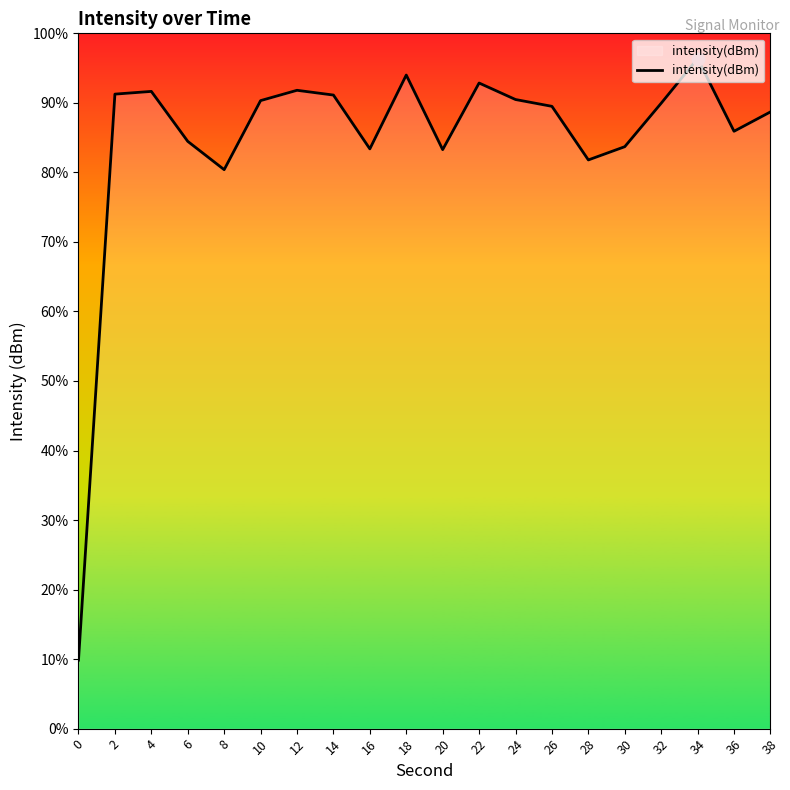

What is the change in value from 2 to 26?

-2.0